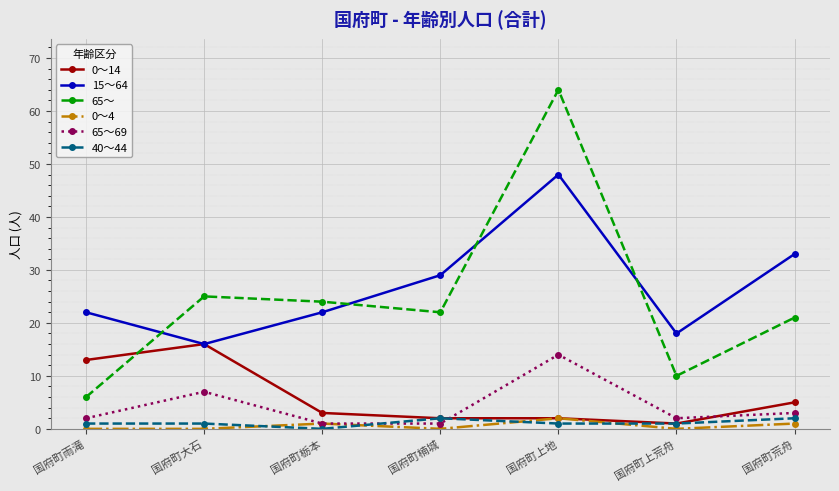

What position from the right is 国府町楠城?

4